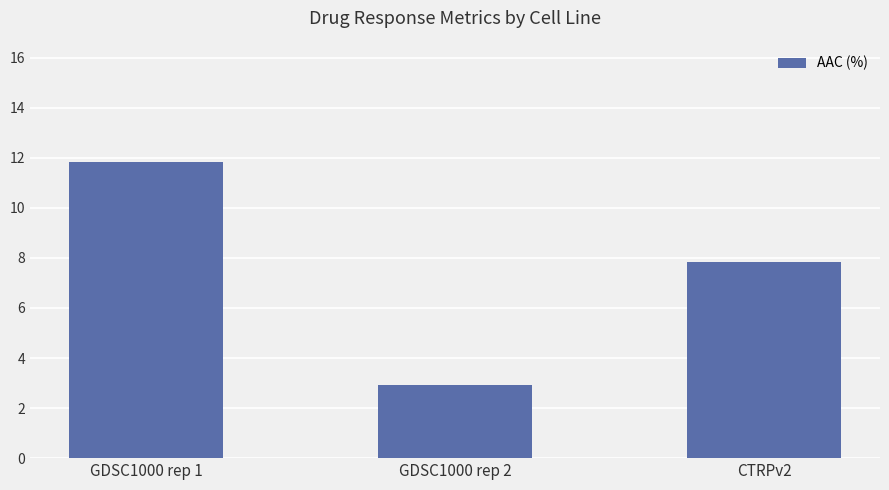

True or false: the data shows 7.8 at CTRPv2.

True